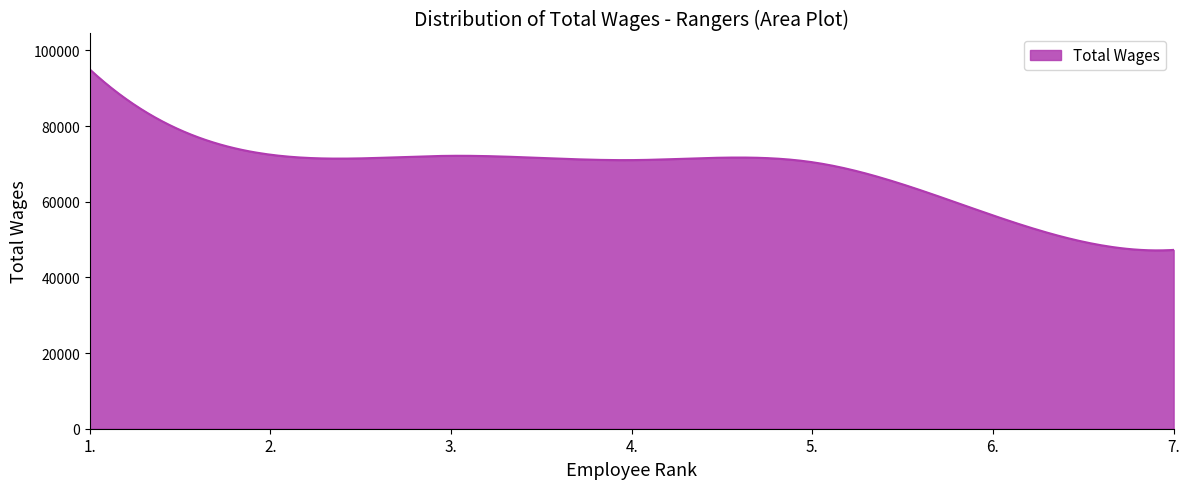

What is the greatest value displayed?

94963.0